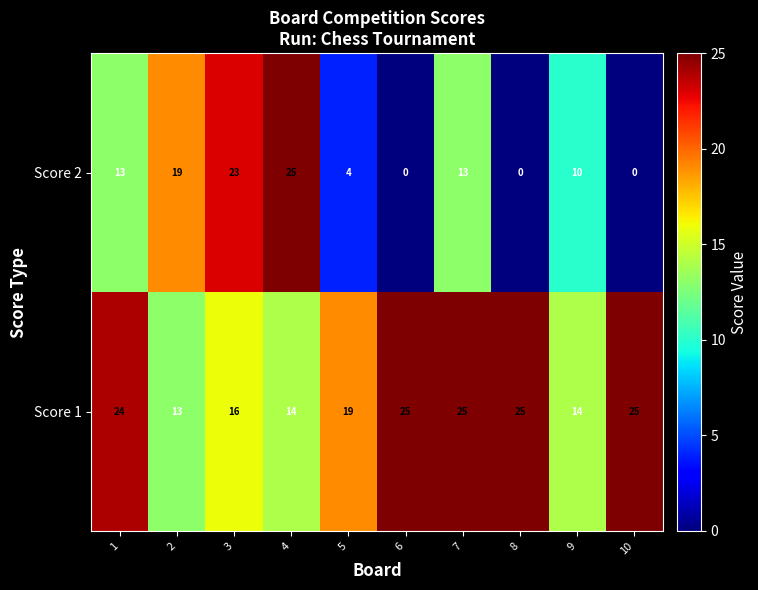

What is the total value across all series at 1?

37